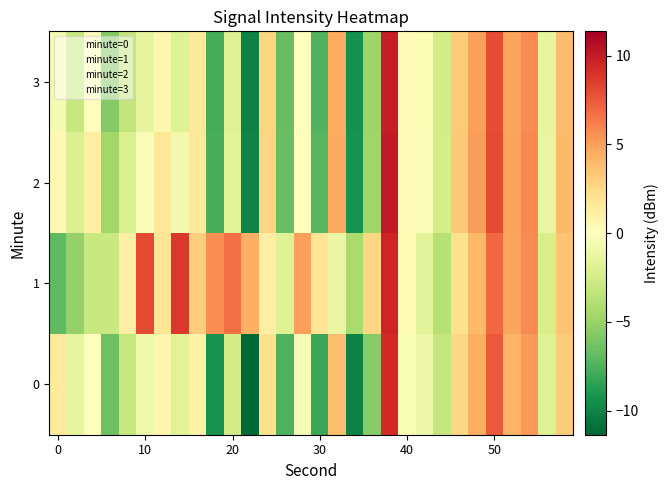

Reading left to right, transcribe all the data shown in this chart.

0: 1.5	-1.3	0.1	-6.5	-3.0	-0.9	0.6	-1.7	0.9	-9.3	-2.6	-11.4	2.1	-7.5	-0.5	-8.1	3.8	-10.1	-5.6	9.3	-0.4	-1.0	-3.1	2.6	4.5	7.5	4.2	5.2	-1.9	3.2
1: -7.0	-5.1	-2.9	-3.0	1.1	8.0	1.8	8.7	3.1	5.6	6.7	4.4	1.2	-1.9	5.0	1.9	-1.2	-4.3	2.6	9.5	0.4	-1.7	-3.8	2.1	4.0	6.9	4.8	5.7	-2.4	3.5
2: 0.5	-2.0	1.2	-4.7	-2.2	-0.4	1.7	-0.8	1.6	-7.7	-1.8	-10.0	2.8	-6.7	0.1	-7.3	4.6	-9.3	-4.8	10.0	0.3	-0.3	-2.5	3.3	5.1	8.0	4.9	5.8	-1.3	3.9
3: -0.6	-3.1	0.1	-5.8	-3.3	-1.5	0.6	-1.9	1.5	-7.8	-1.9	-10.1	2.7	-6.8	0.0	-7.4	4.5	-9.4	-4.9	9.9	0.2	-0.4	-2.6	3.2	5.0	7.9	4.8	5.7	-1.4	3.8